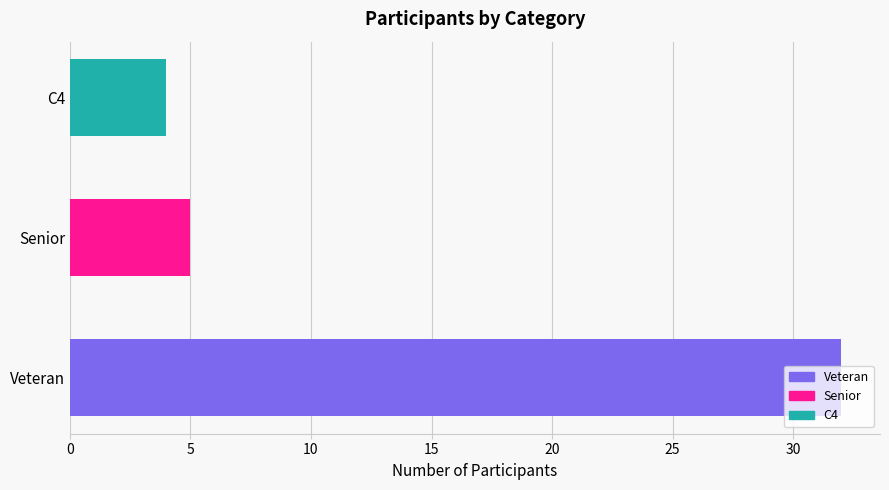

The chart shows a value of 5 at Senior. True or false?

True